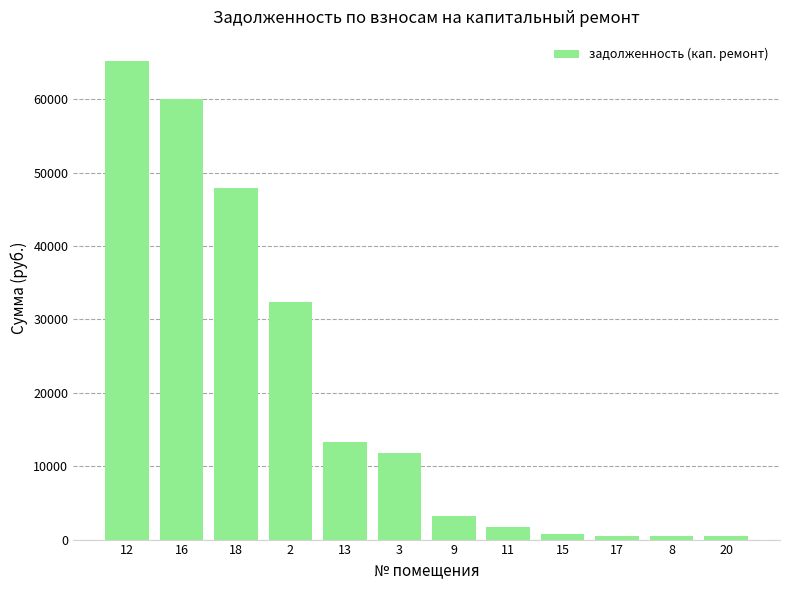

What is the label of the 9th bar from the left?

15